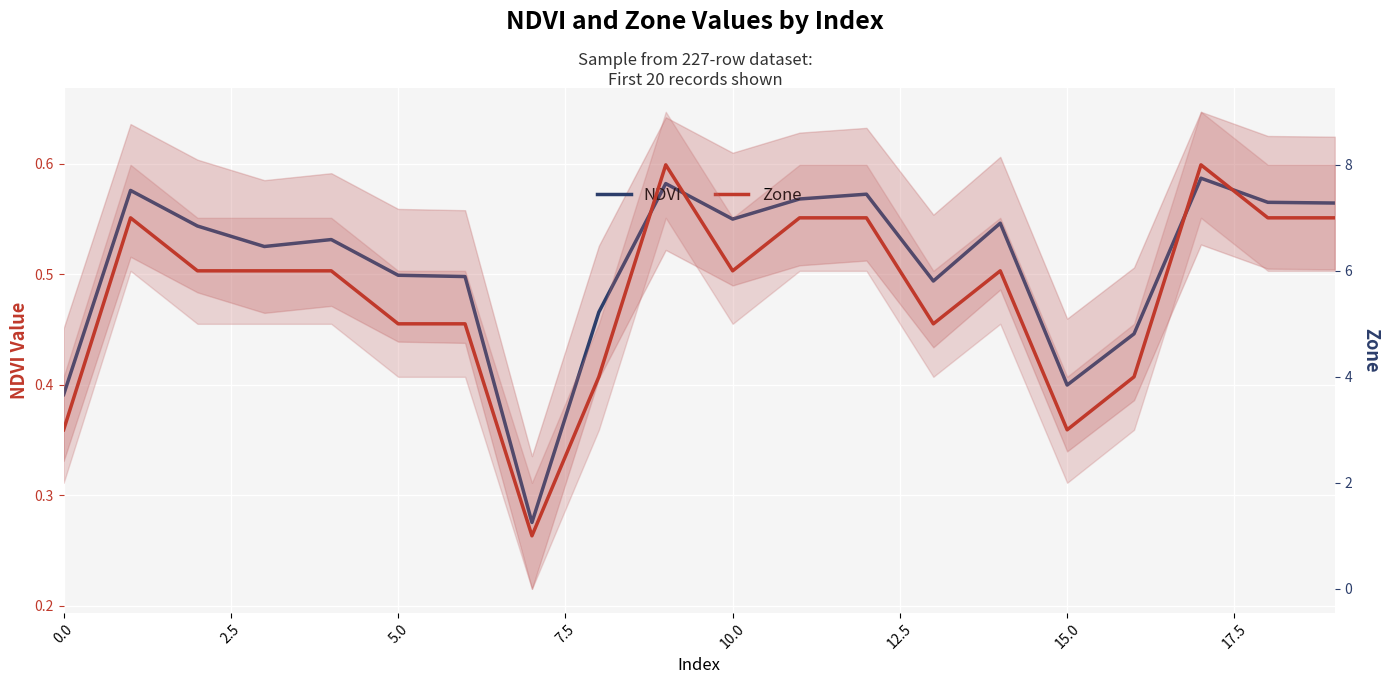

At which category is the sum across all series the highest?

17